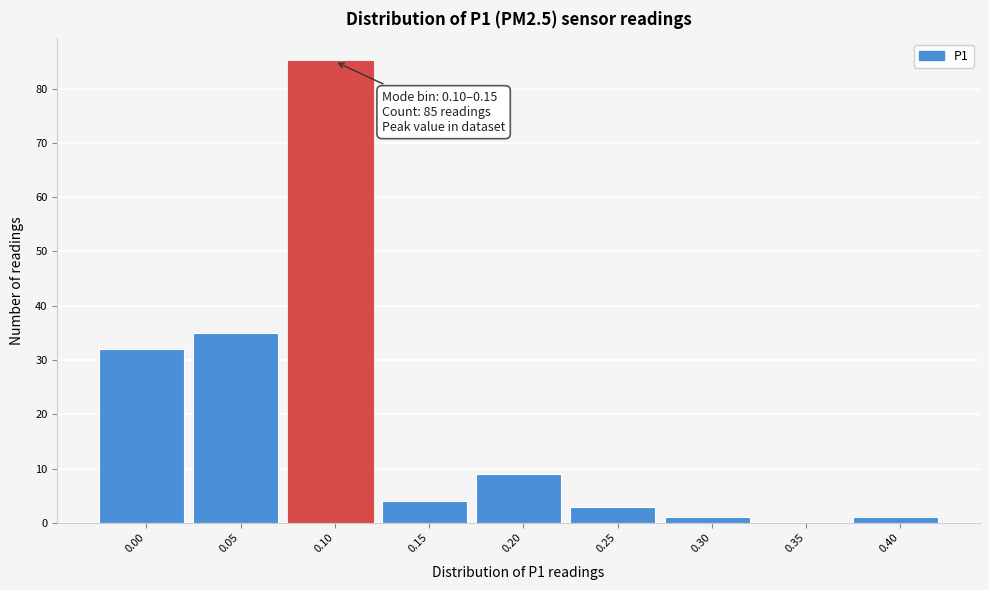

Reading left to right, transcribe all the data shown in this chart.

0.00=32	0.05=35	0.10=85	0.15=4	0.20=9	0.25=3	0.30=1	0.35=0	0.40=1